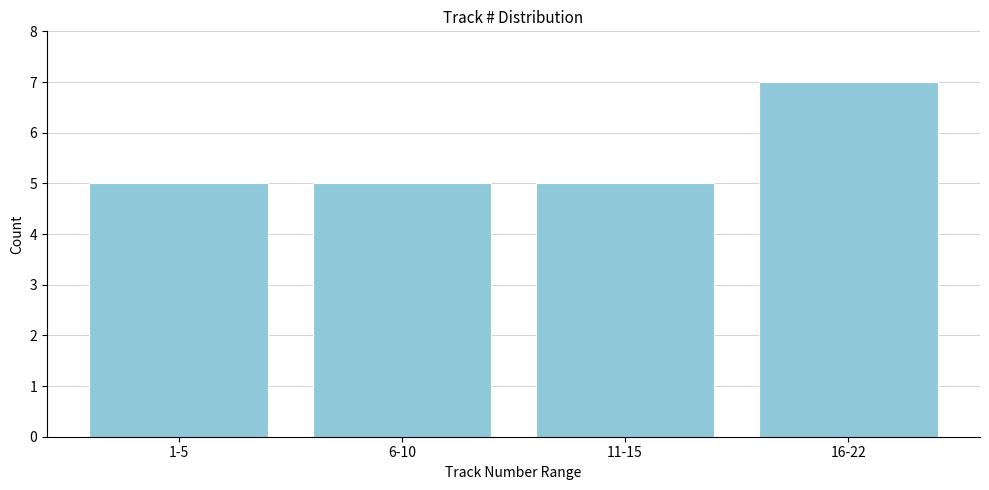

Reading left to right, list all the values displayed in this chart.

1-5=5	6-10=5	11-15=5	16-22=7